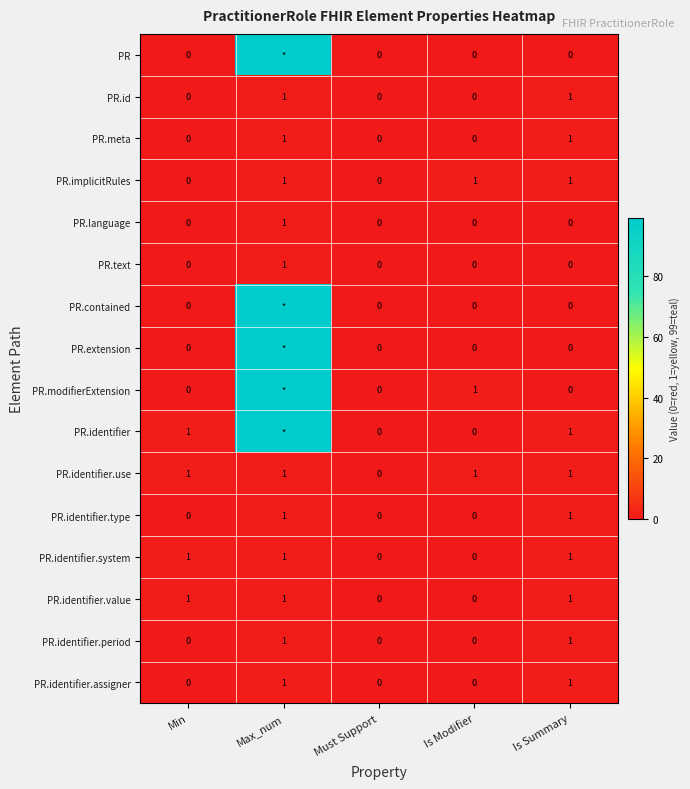

Count the PR.identifier.use values in the range 1 to 2.

4